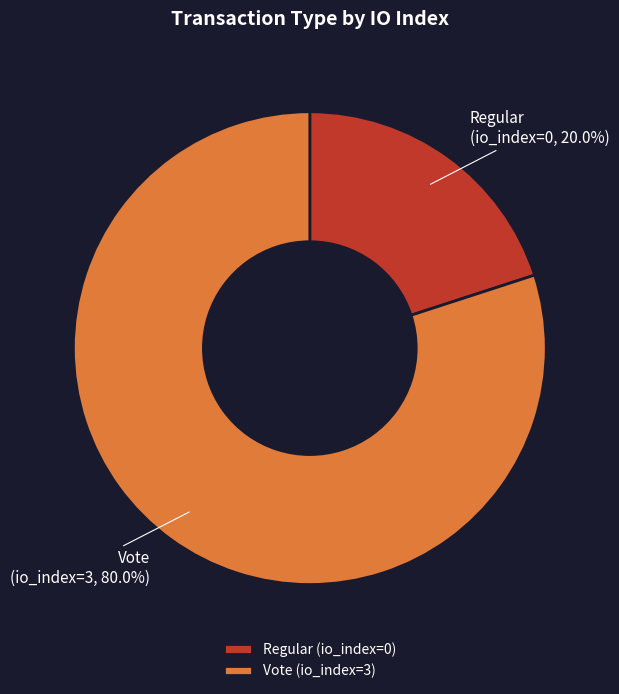

Which category has the biggest portion of the pie?

Vote